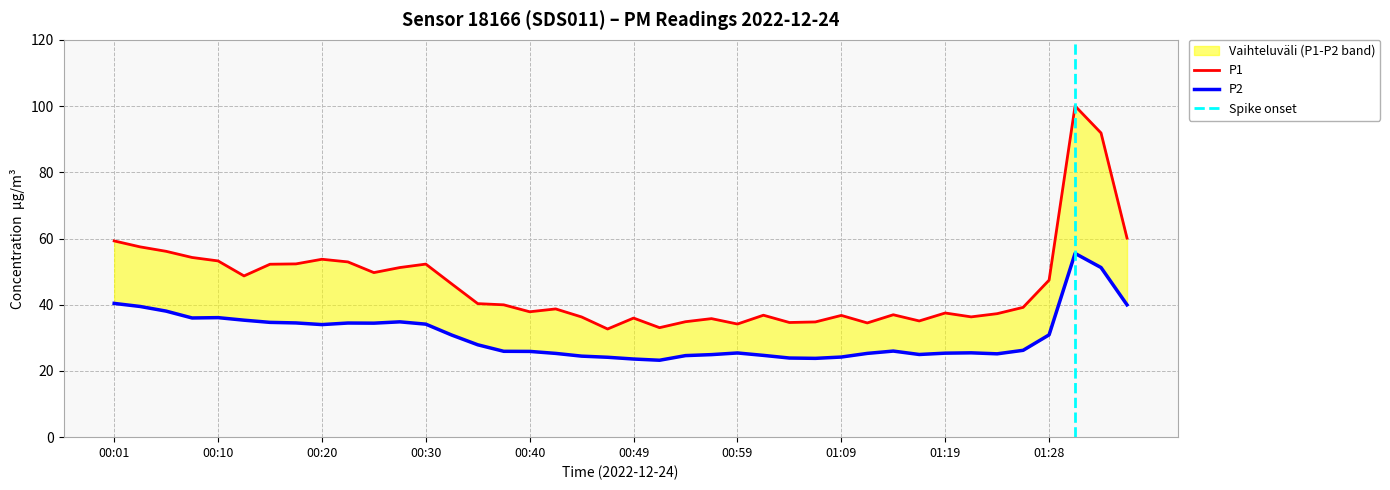

At which label is P1 closest to 66?

01:36